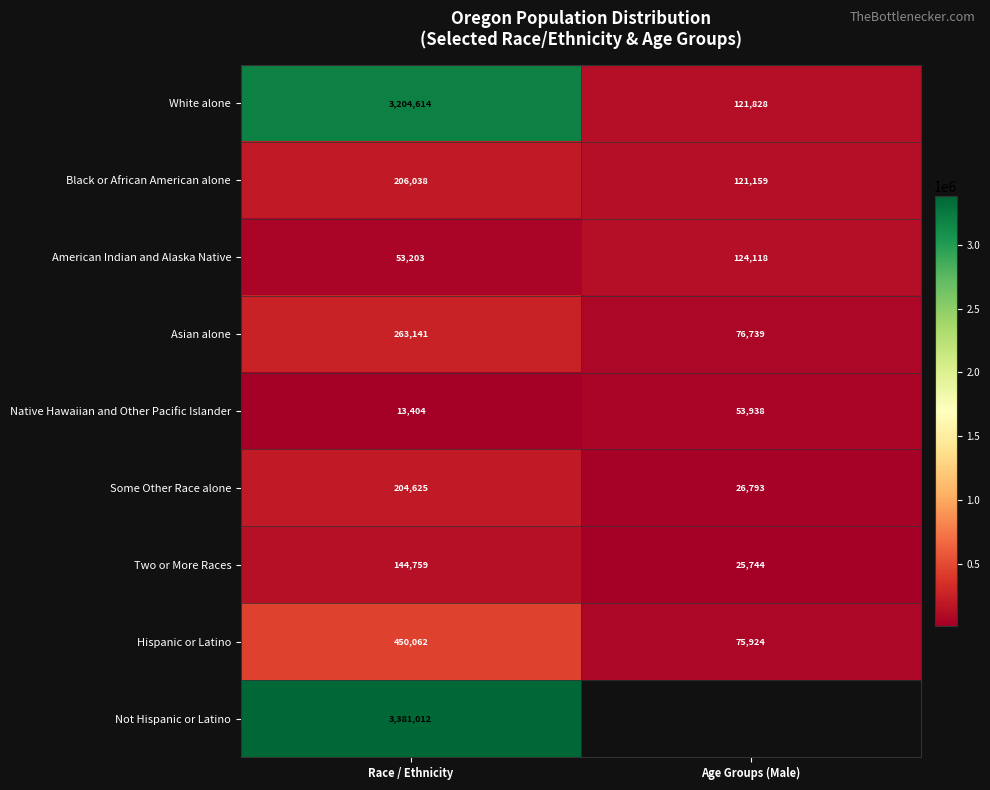

At how many categories does at least one series exceed 2770779?

1